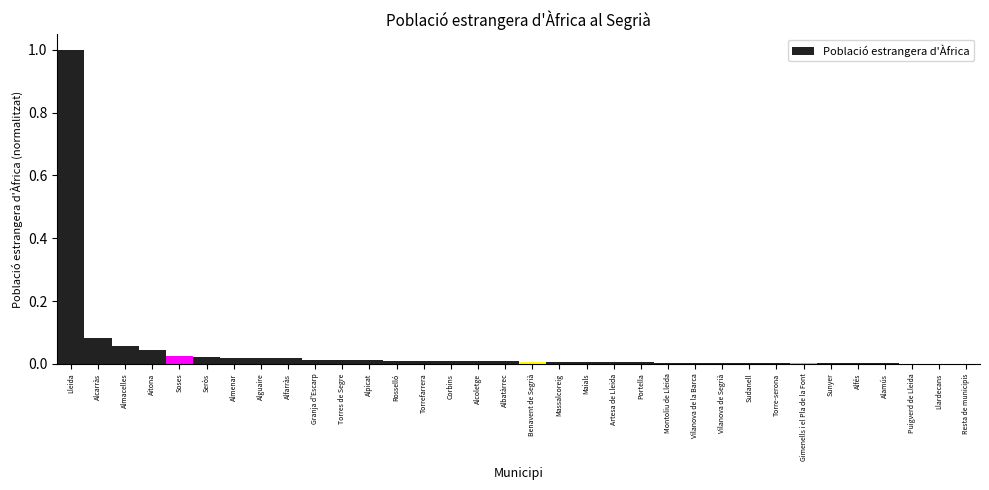

What is the sum of all values?

1.4